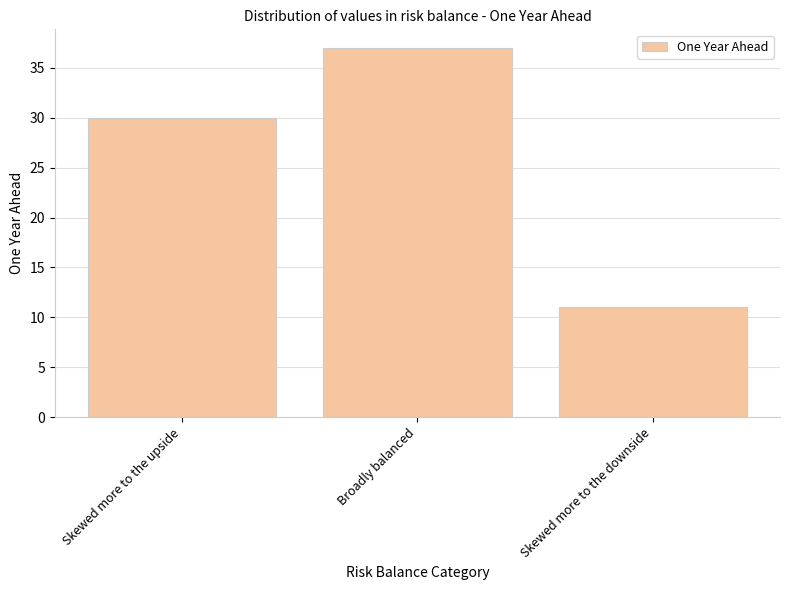

Is it true that the value at Skewed more to the downside is 7?

False